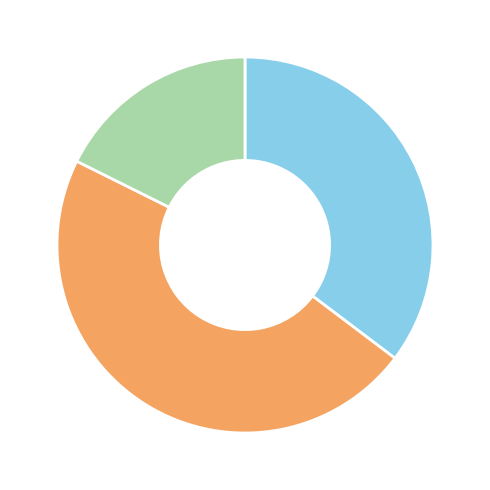

Does any single category account for the majority?

No